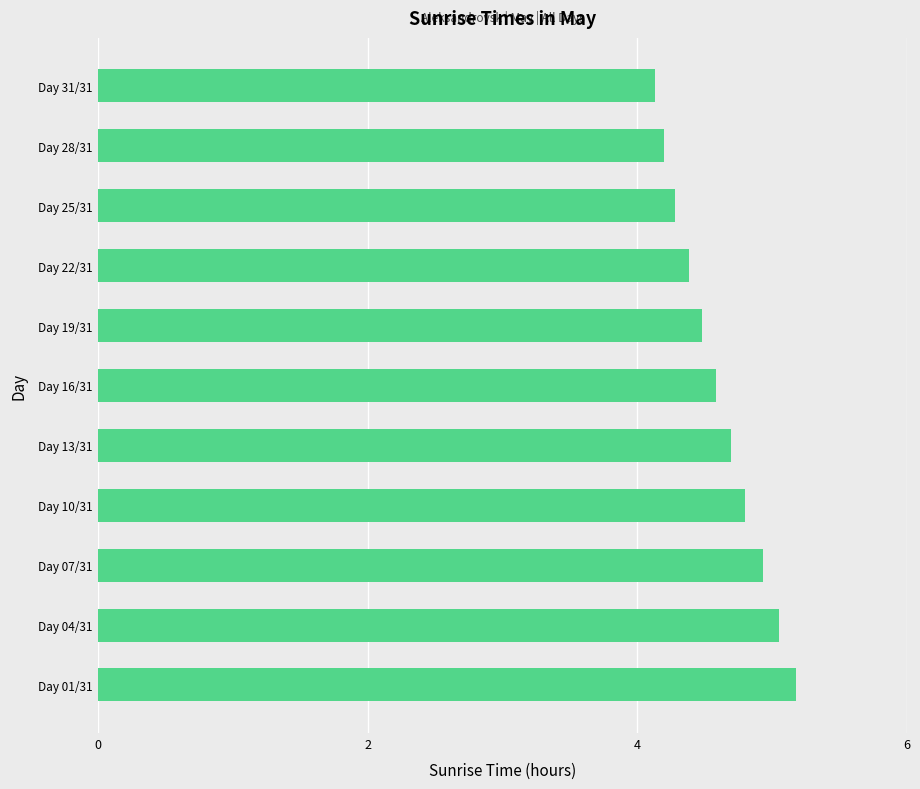

The chart shows a value of 5.2 at Day 01/31. True or false?

True